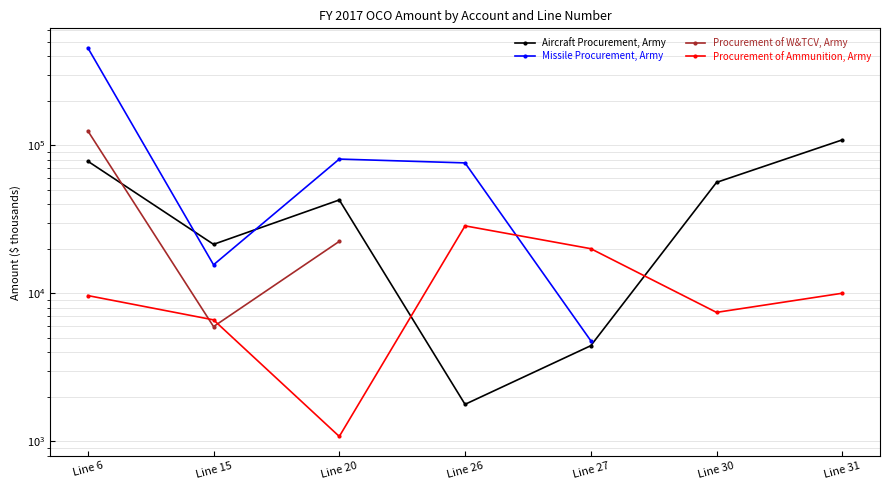

Which has a higher value, Line 27 or Line 31?

Line 31